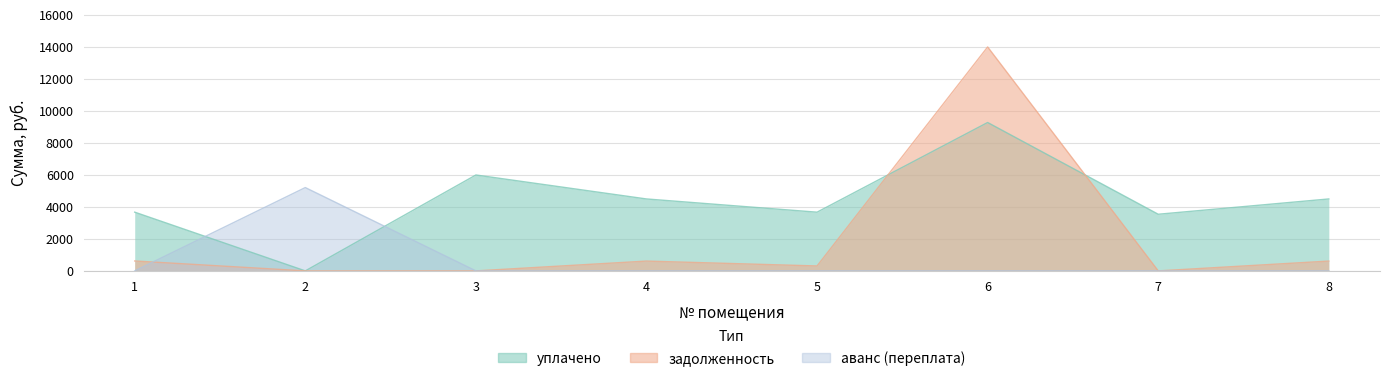

How many positive values does the аванс (переплата) series have?

1